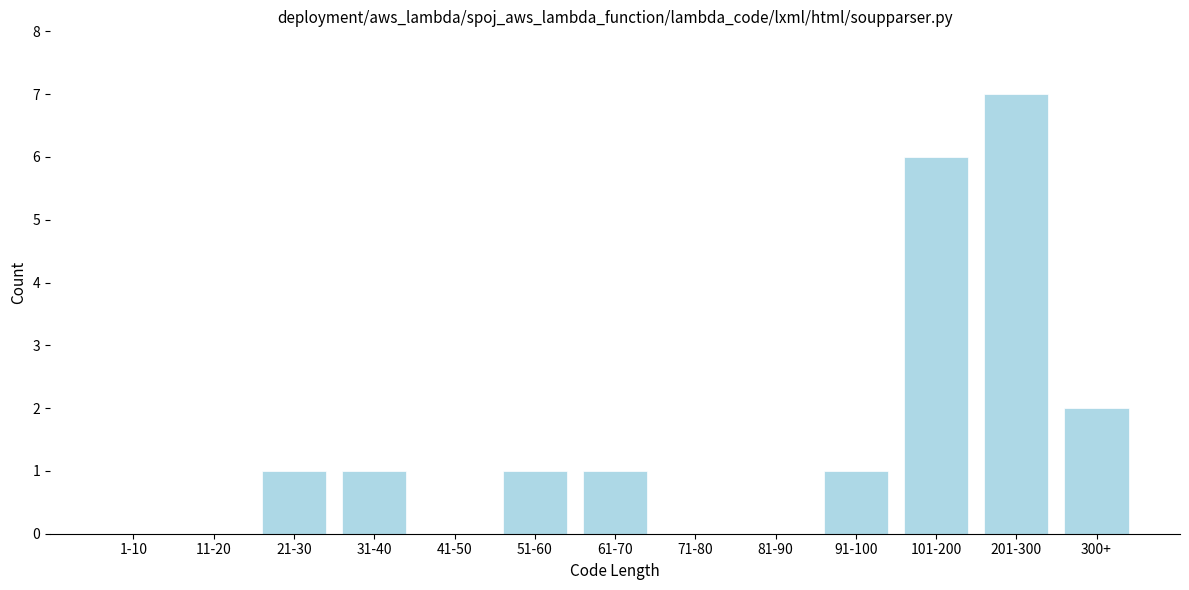

Reading left to right, what are all the values shown in this chart?

1-10=0	11-20=0	21-30=1	31-40=1	41-50=0	51-60=1	61-70=1	71-80=0	81-90=0	91-100=1	101-200=6	201-300=7	300+=2